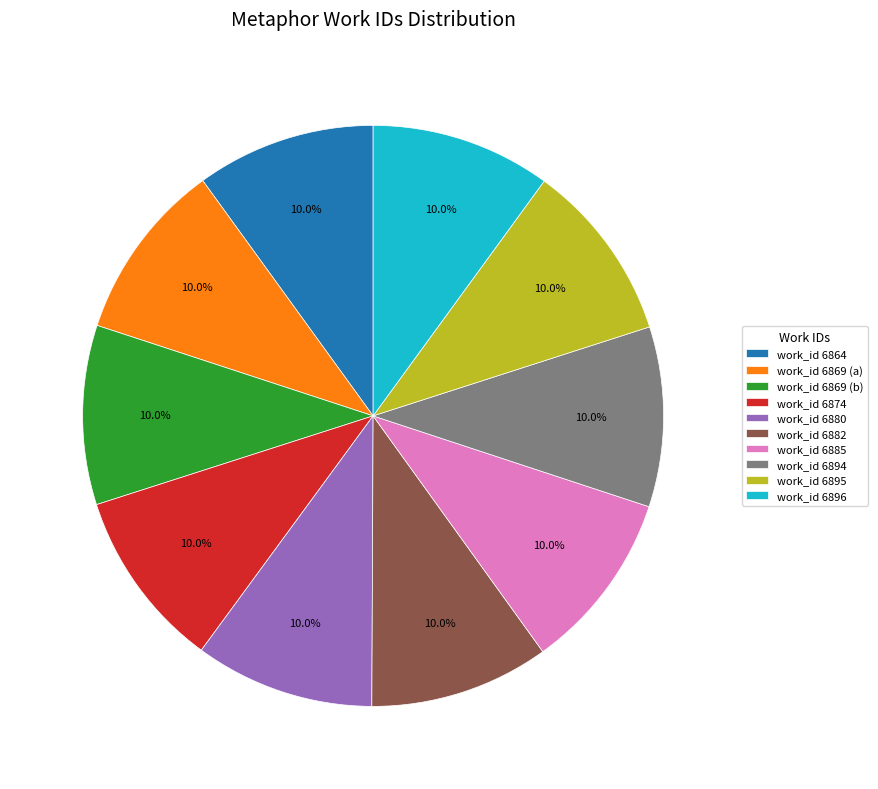

Approximately how many times larger is the value at work_id 6869 (b) compared to work_id 6864?

1.0